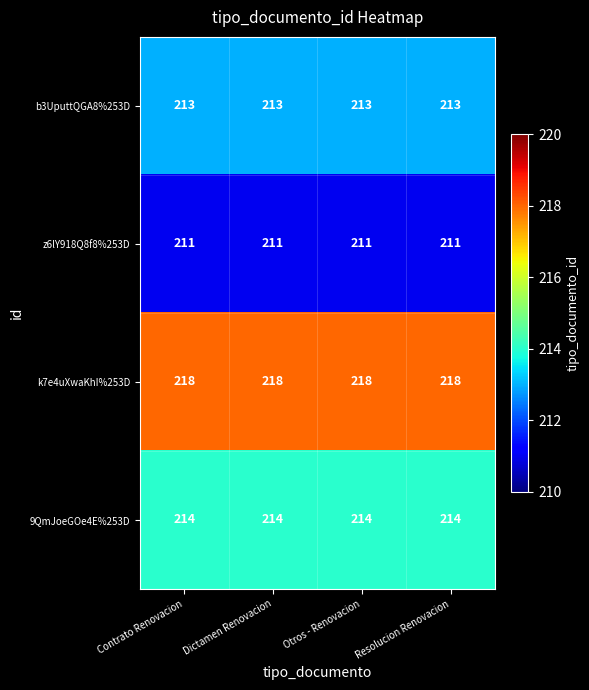

What is the lowest value of the z6lY918Q8f8%253D series?

211